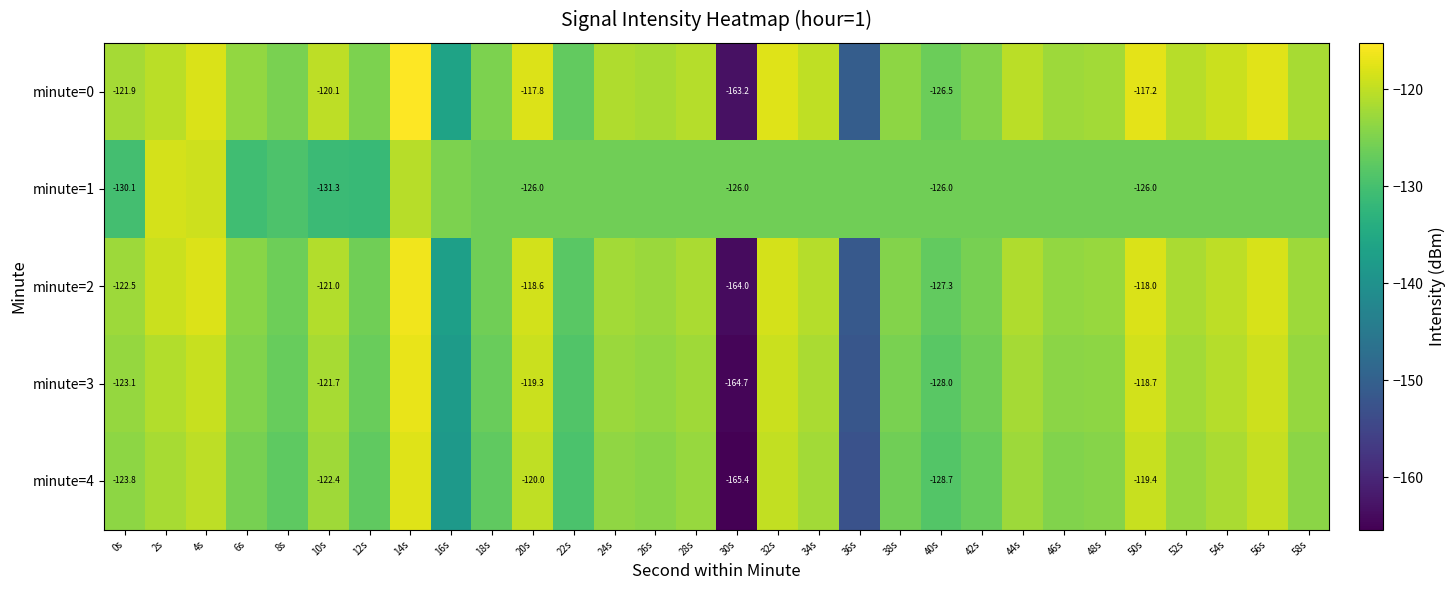

How many values in the minute=3 series exceed -123?

14